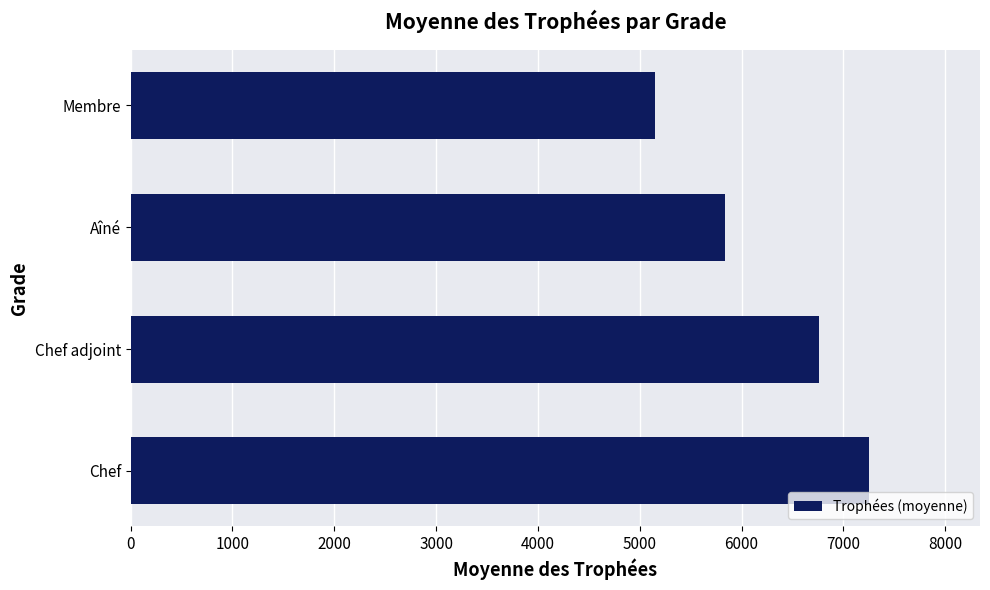

List the labels in order of value, smallest first.

Membre, Aîné, Chef adjoint, Chef